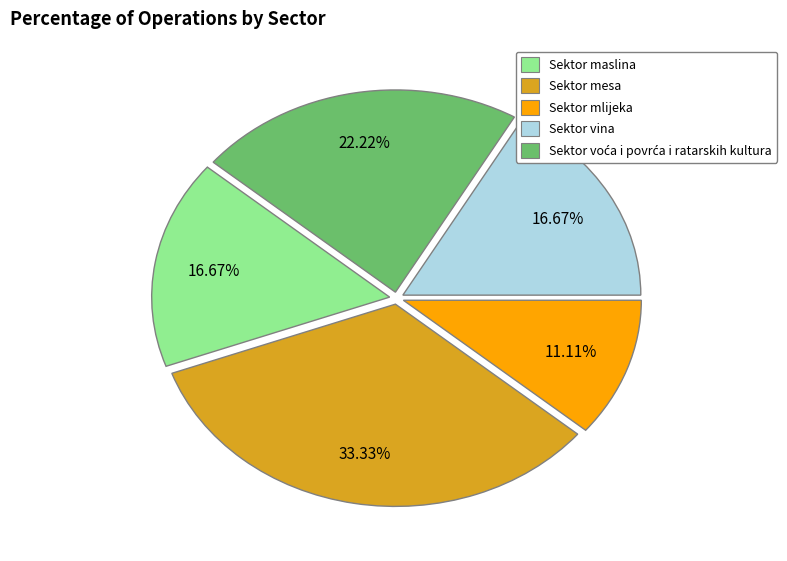

Combined, do Sektor maslina and Sektor mlijeka account for over 50%?

No